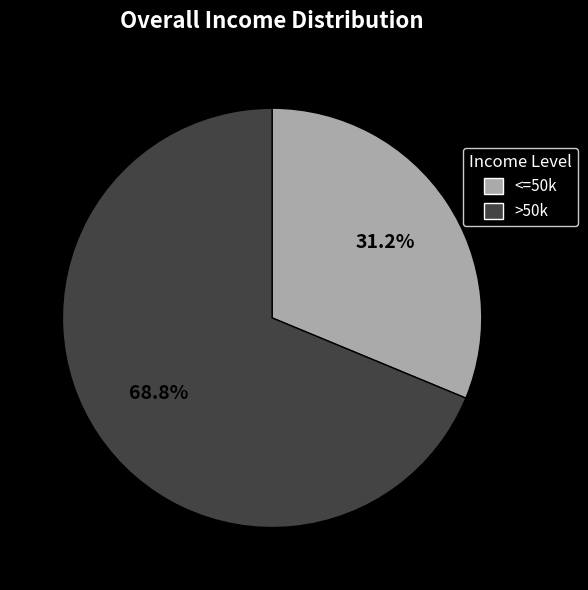

Which slice represents more than half of the pie?

>50k